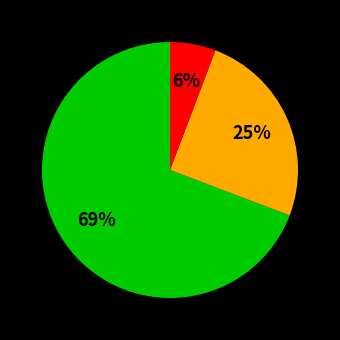

To the nearest percent, what is the average slice percentage?

33%